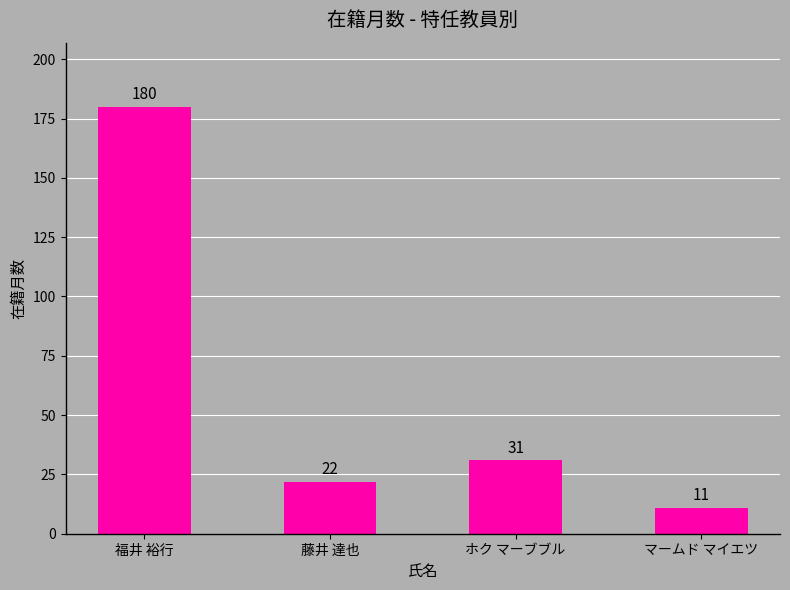

Reading left to right, list all the values displayed in this chart.

180	22	31	11